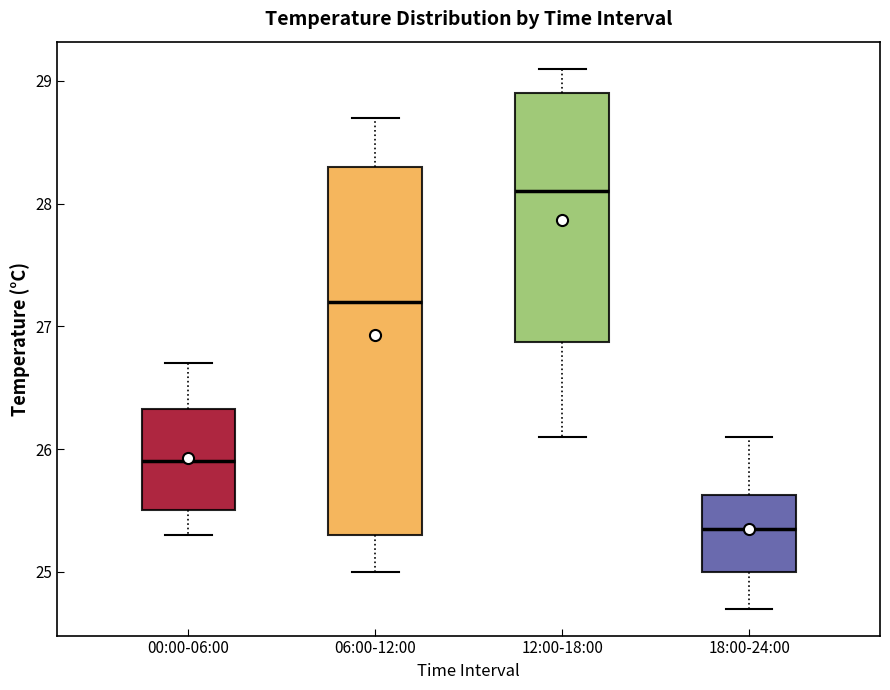

Which box has the highest median line?

12:00-18:00